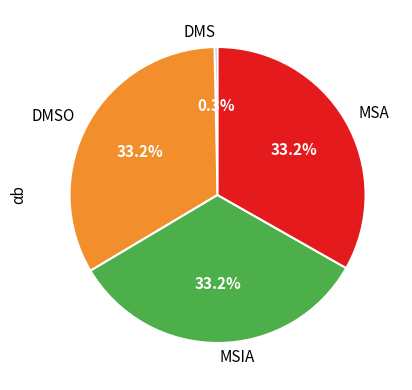

Count the number of slices in the pie.

4